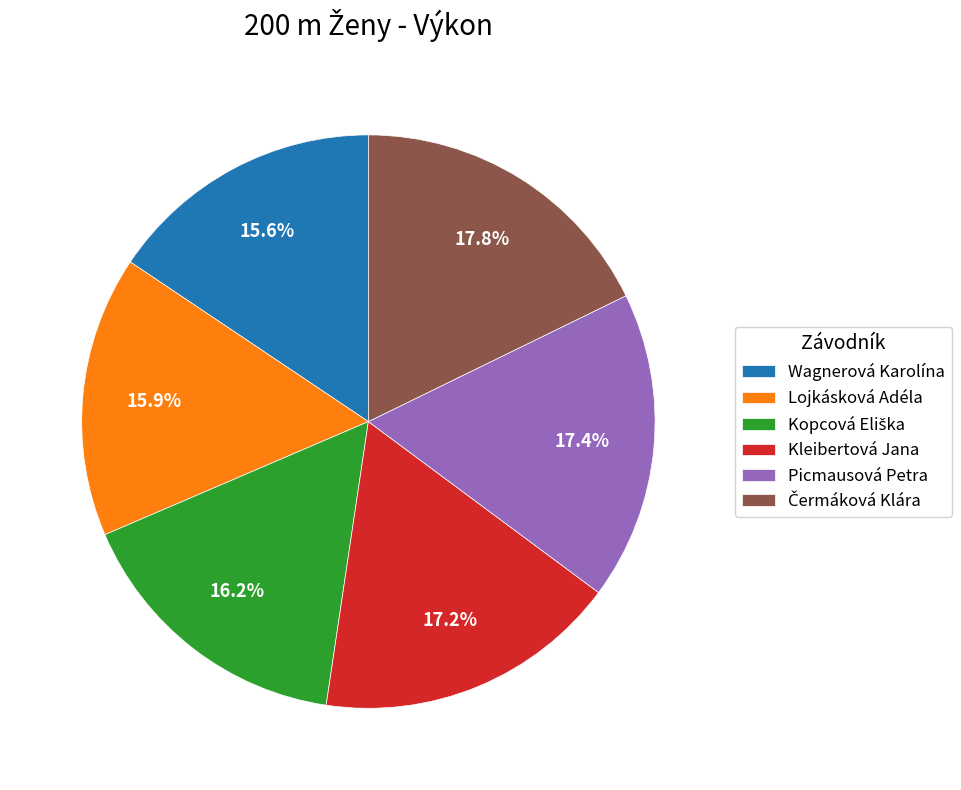

Approximately how many times larger is the value at Kleibertová Jana compared to Wagnerová Karolína?

1.1